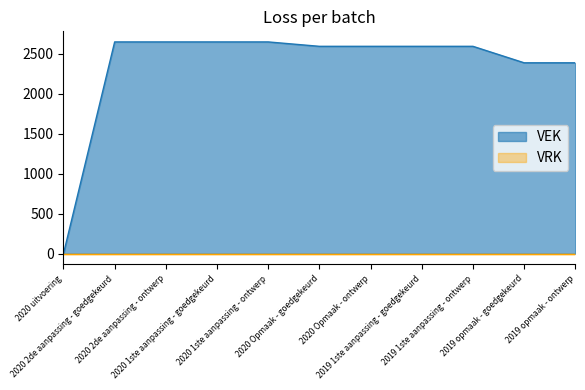

Is it true that the value at 2020 Opmaak - goedgekeurd is 2593?

True